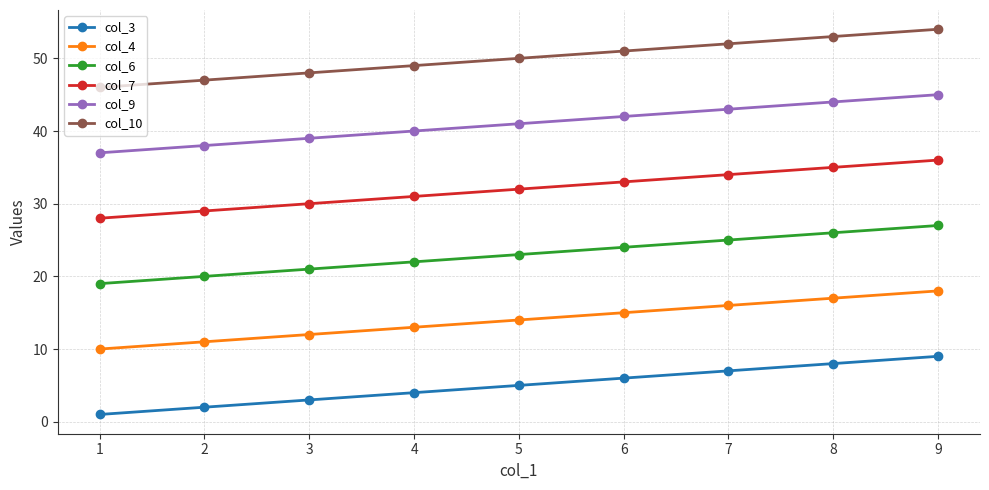

Does the chart display data point markers on the line(s)?

Yes